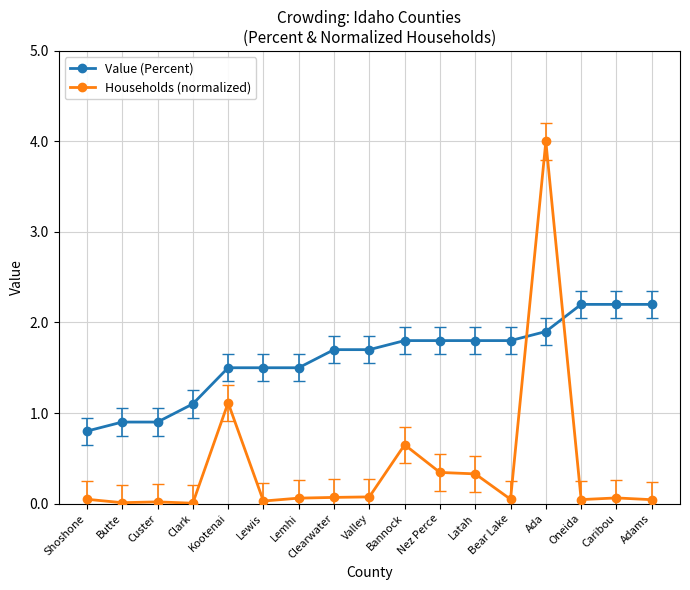

Is it true that Value (Percent) equals 2.7 at Nez Perce?

False